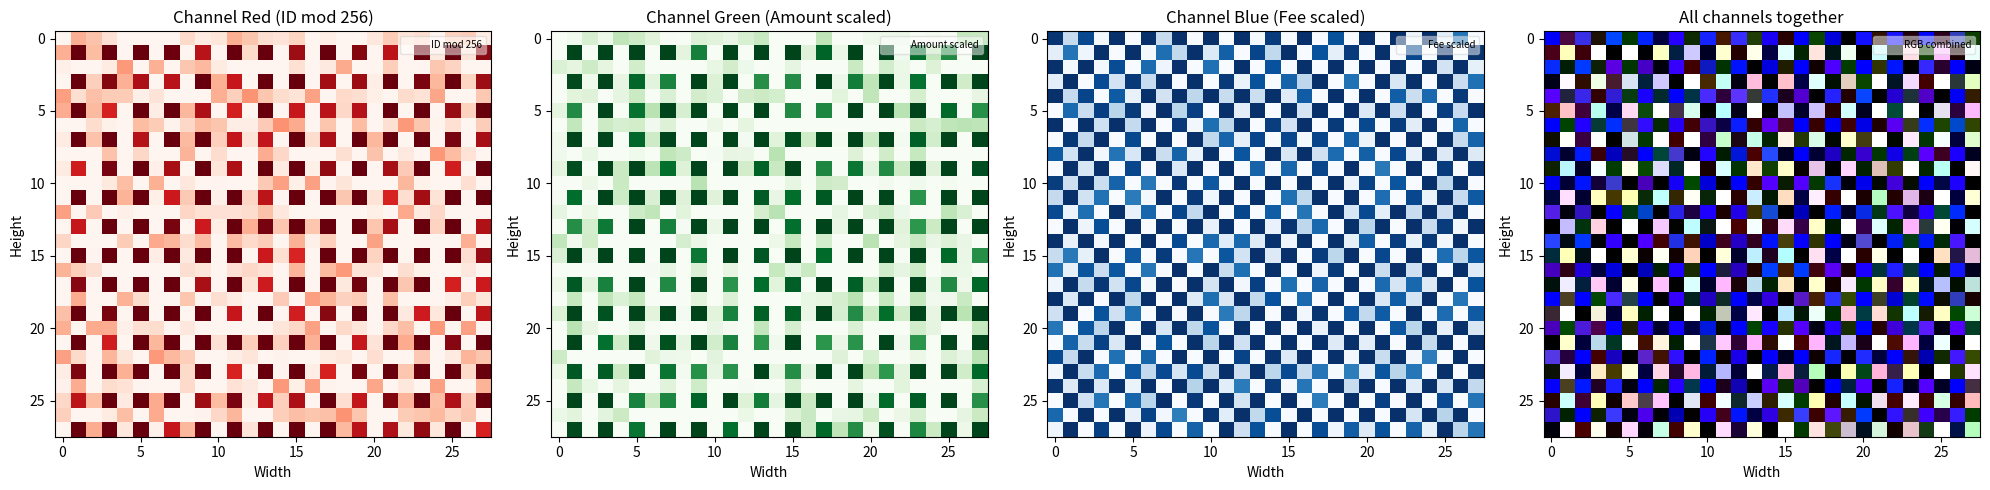

How many categories are shown in the chart?

28